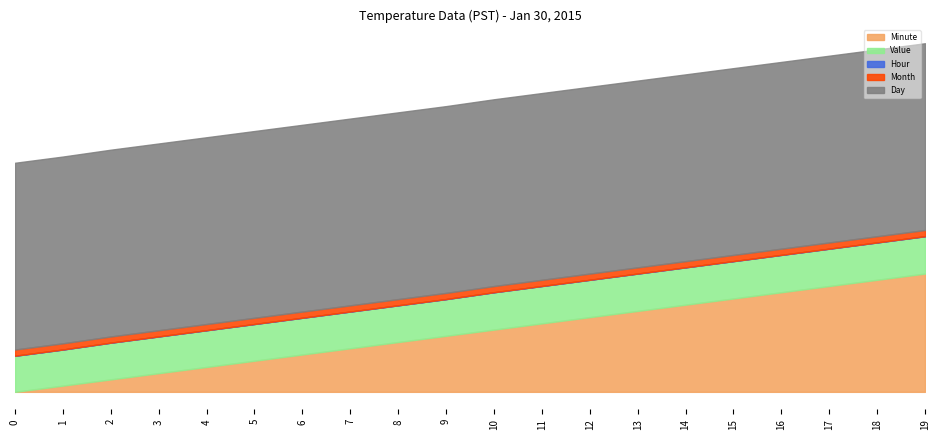

List the series in order of their peak value, highest first.

Day, Minute, Value, Month, Hour